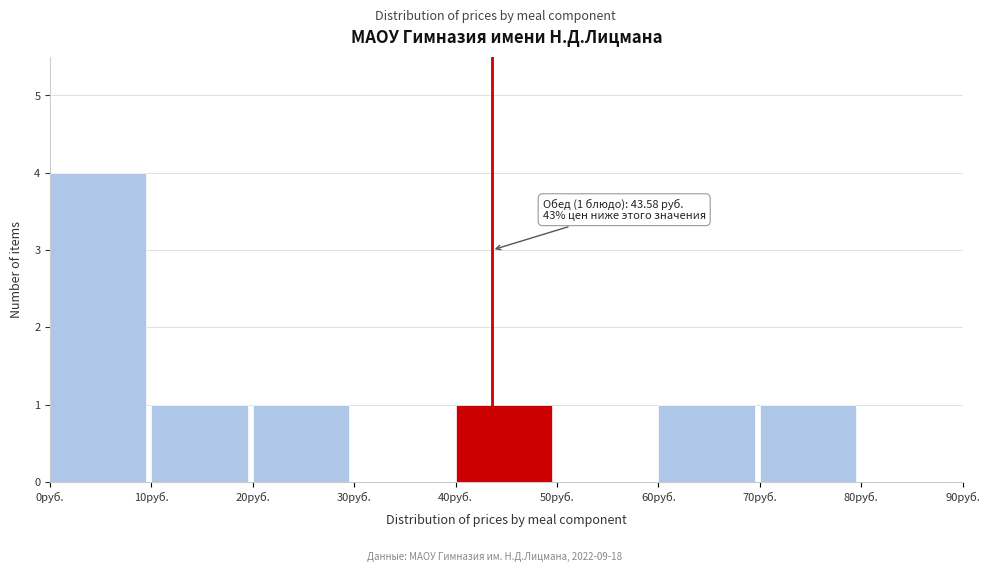

Which range on the x-axis has the tallest bar?

0 to 10